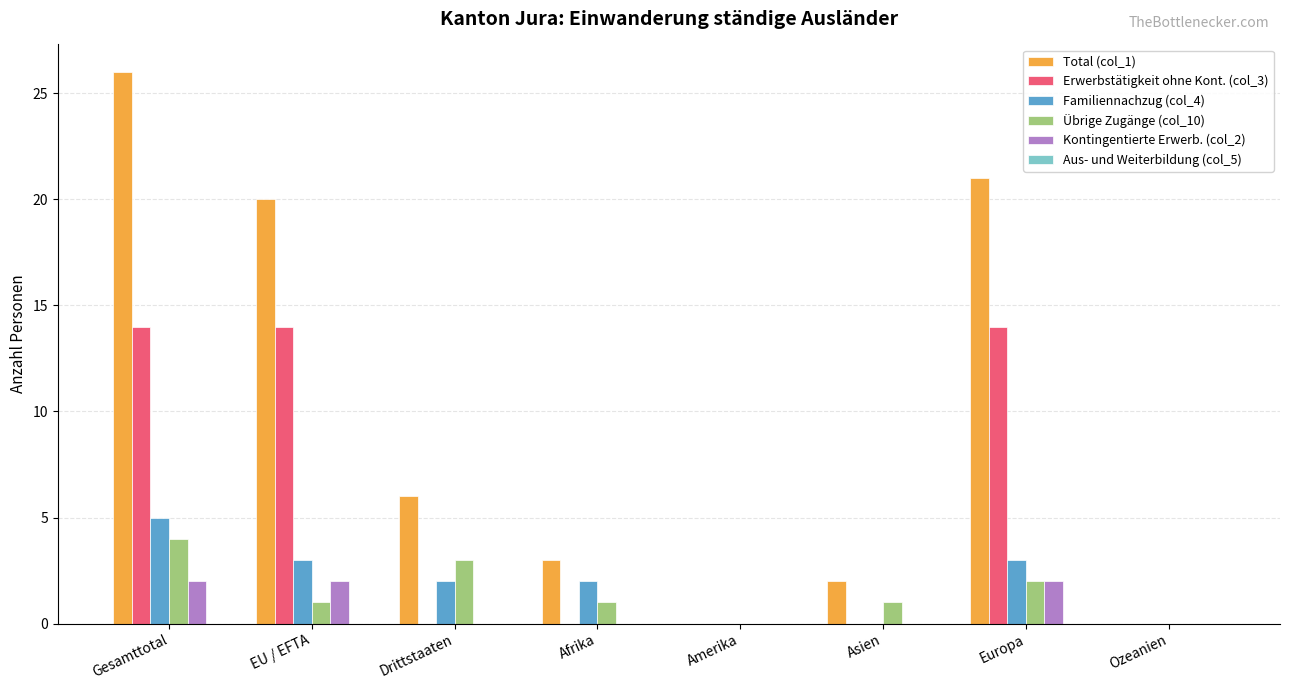

How many categories are shown in the chart?

8